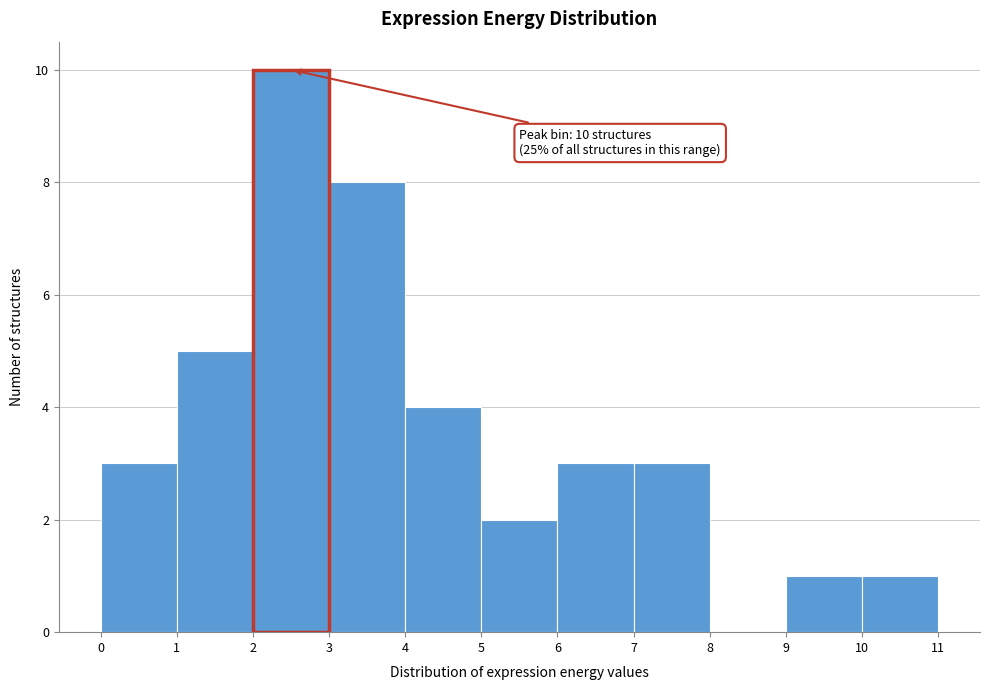

Which range on the x-axis has the tallest bar?

2 to 3